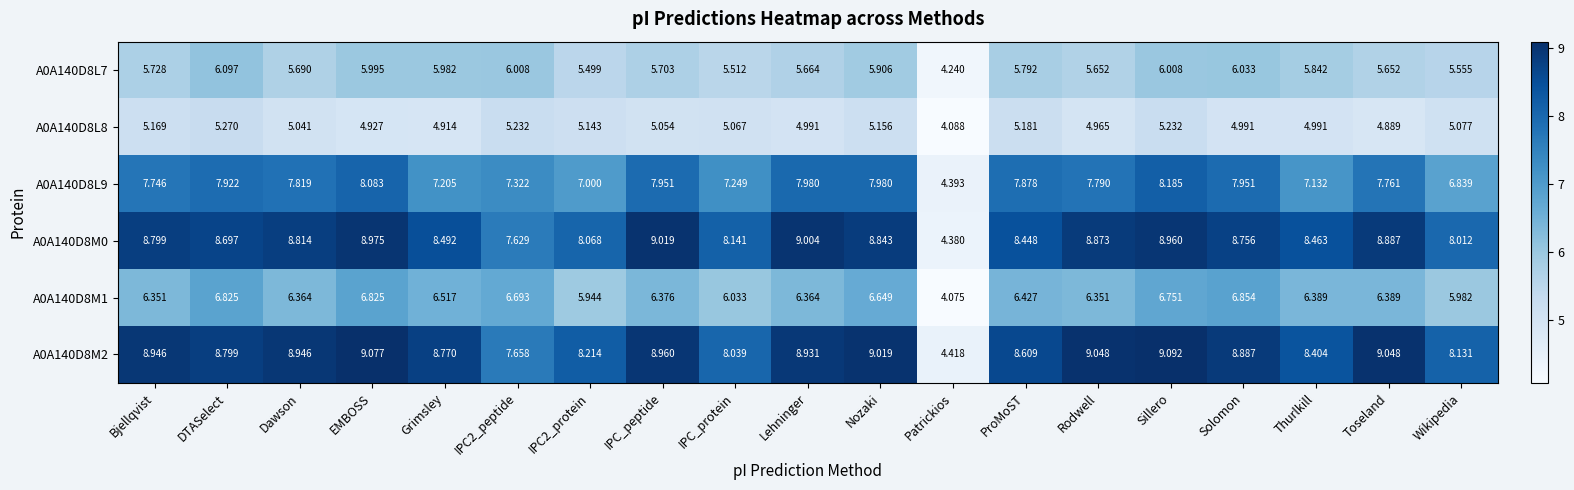

Which series has the widest spread of values?

A0A140D8M2